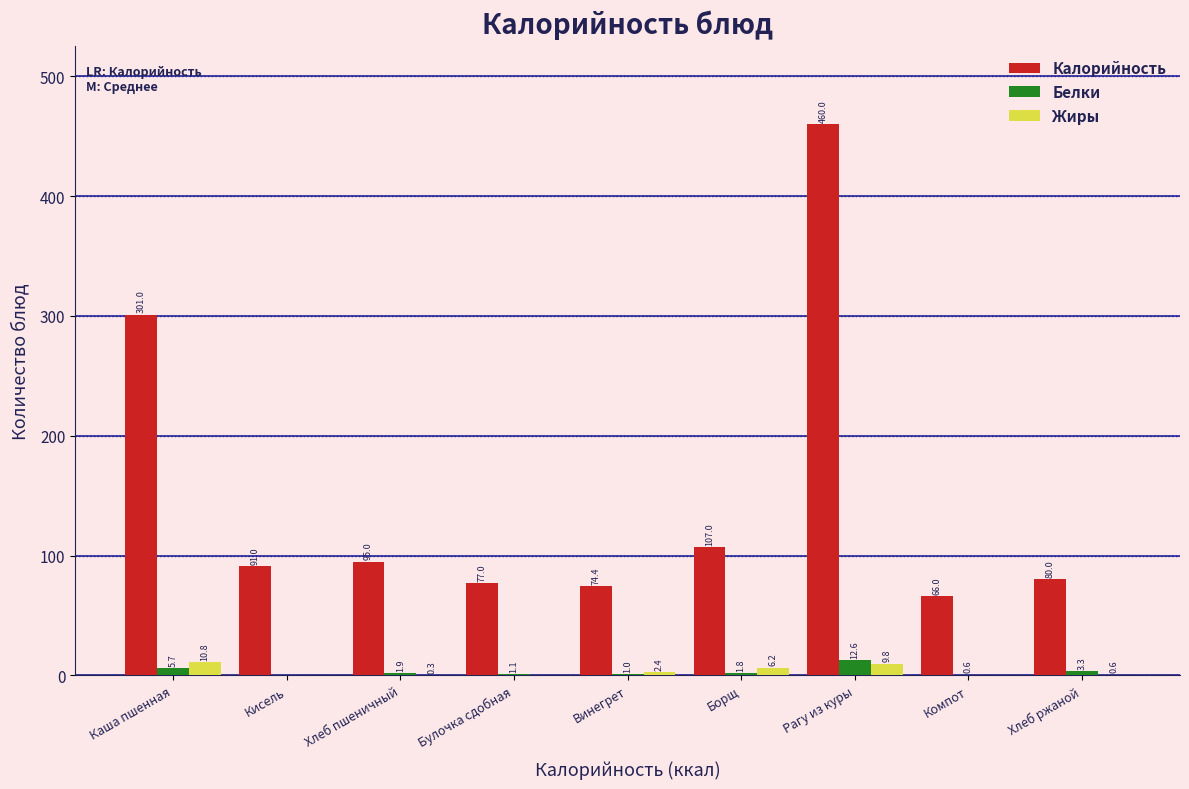

Reading left to right, list all the values displayed in this chart.

Калорийность: Каша пшенная=301.0	Кисель=91.0	Хлеб пшеничный=95.0	Булочка сдобная=77.0	Винегрет=74.4	Борщ=107.0	Рагу из куры=460.0	Компот=66.0	Хлеб ржаной=80.0
Белки: Каша пшенная=5.7	Кисель=0.0	Хлеб пшеничный=1.9	Булочка сдобная=1.1	Винегрет=1.0	Борщ=1.8	Рагу из куры=12.6	Компот=0.6	Хлеб ржаной=3.3
Жиры: Каша пшенная=10.8	Кисель=0.0	Хлеб пшеничный=0.3	Булочка сдобная=0.0	Винегрет=2.4	Борщ=6.2	Рагу из куры=9.8	Компот=0.0	Хлеб ржаной=0.6